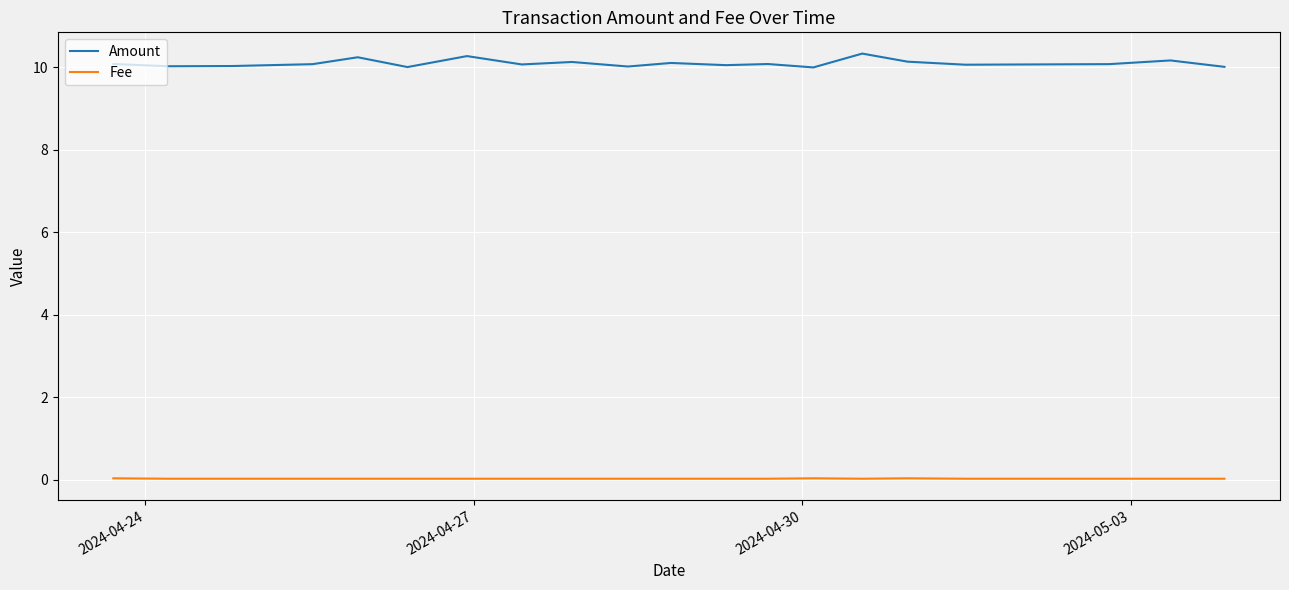

What is the maximum value for Amount?

10.3